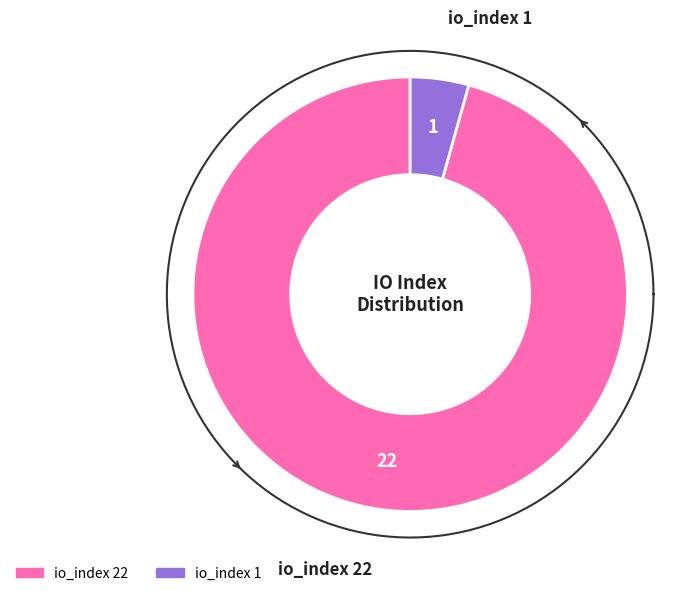

To the nearest percent, what is the average slice percentage?

50%